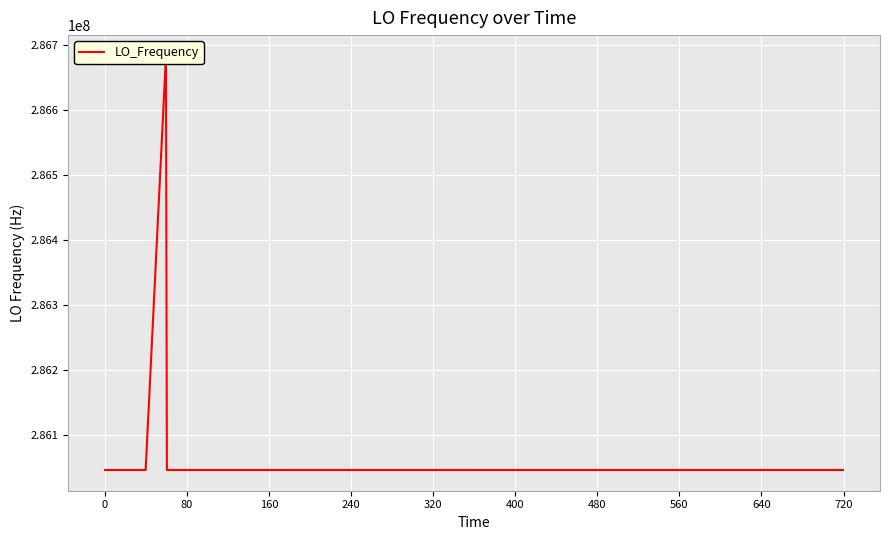

At which category does the data reach its first local valley?

80